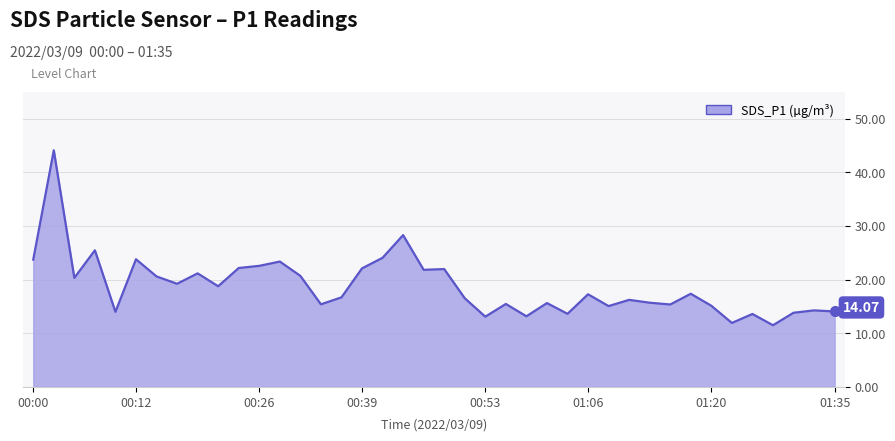

What is the difference between the maximum and minimum values?

32.6